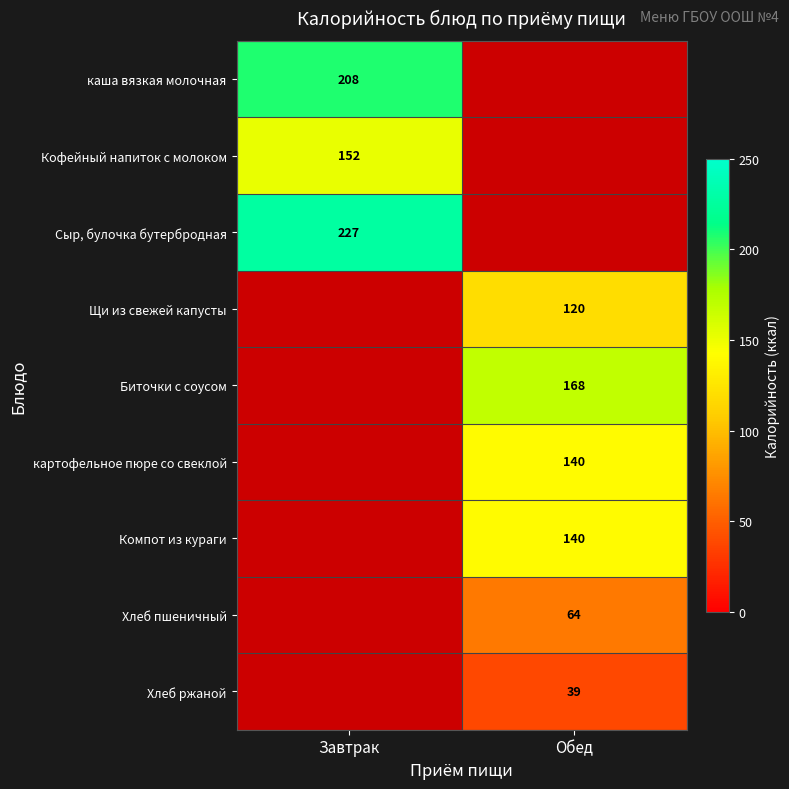

The картофельное пюре со свеклой series shows 64.3 at Обед. True or false?

False